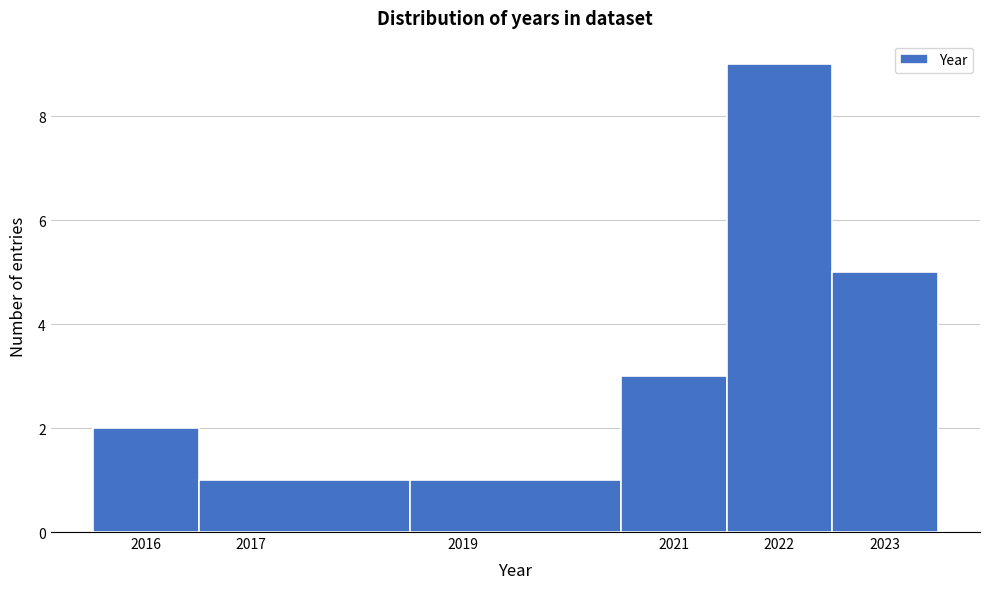

Which range on the x-axis has the tallest bar?

2021.5 to 2022.5